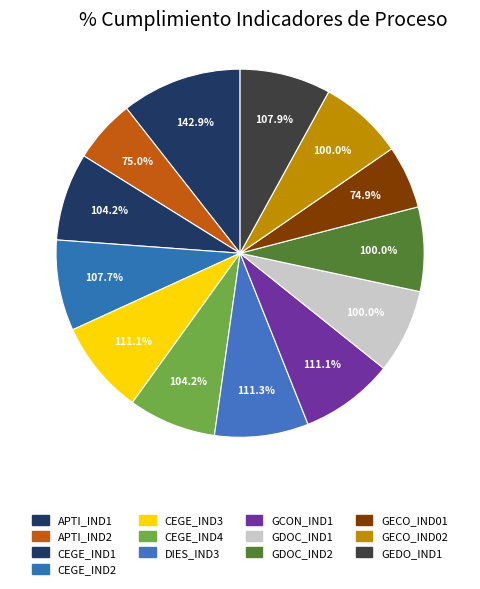

Is there a majority slice in this chart?

No